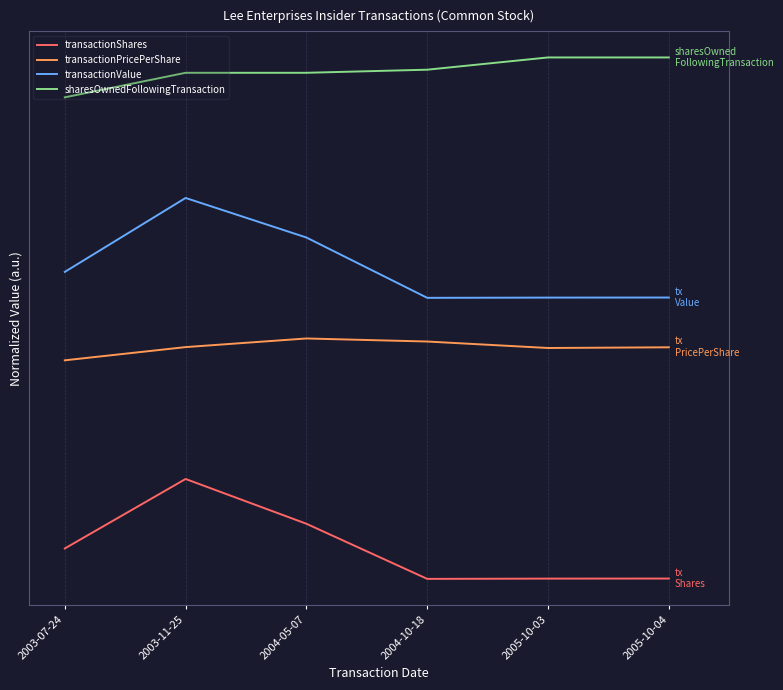

Is this an area chart (filled region under the line)?

No